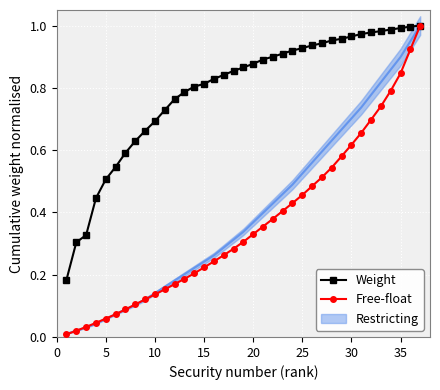

What is the maximum value for Weight?

1.0